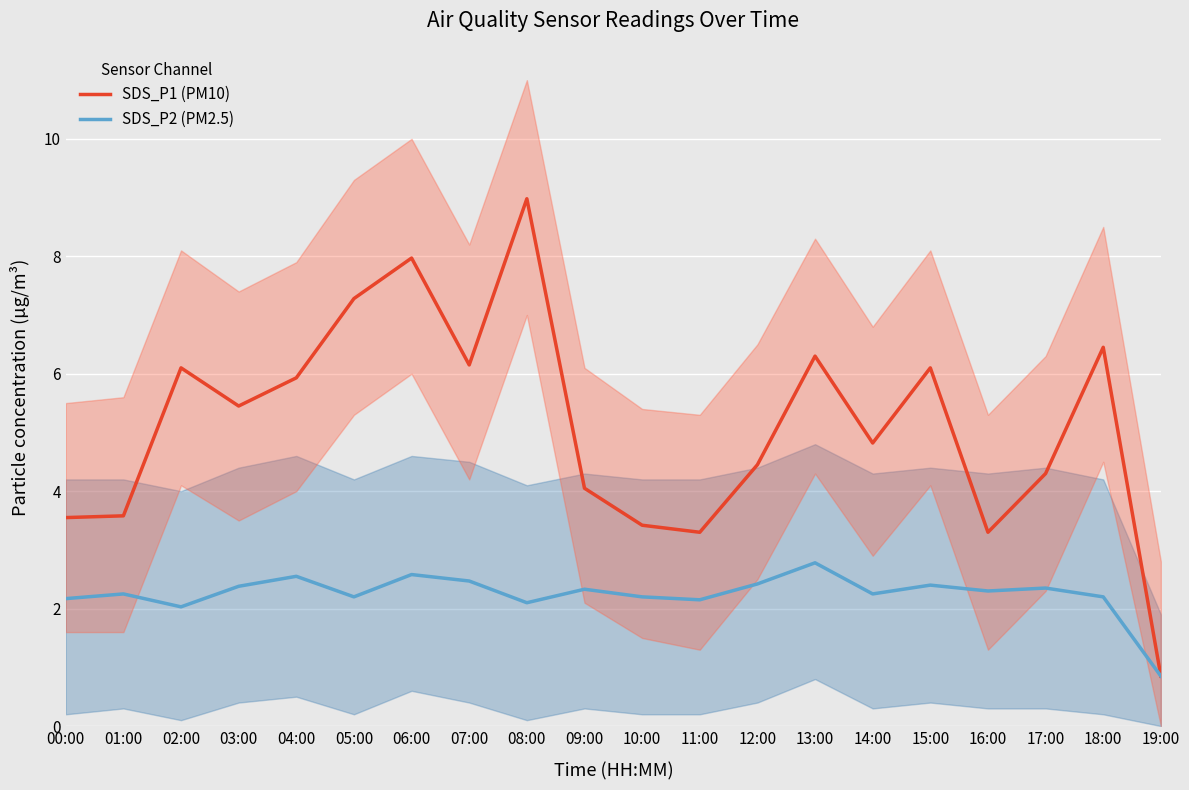

Reading left to right, transcribe all the data shown in this chart.

SDS_P1 (PM10): 3.5	3.6	6.1	5.5	5.9	7.3	8.0	6.2	9.0	4.0	3.4	3.3	4.5	6.3	4.8	6.1	3.3	4.3	6.5	0.8
SDS_P2 (PM2.5): 2.2	2.2	2.0	2.4	2.5	2.2	2.6	2.5	2.1	2.3	2.2	2.1	2.4	2.8	2.2	2.4	2.3	2.4	2.2	0.8